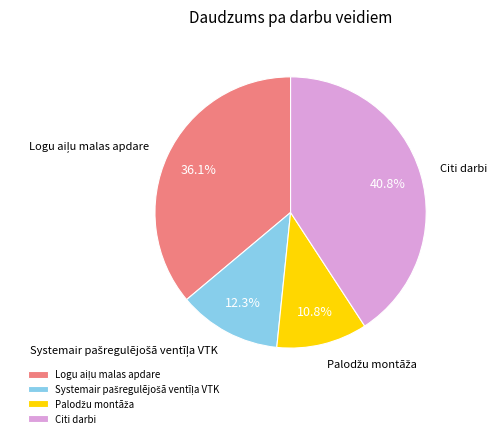

To the nearest percent, what is the average slice percentage?

25%